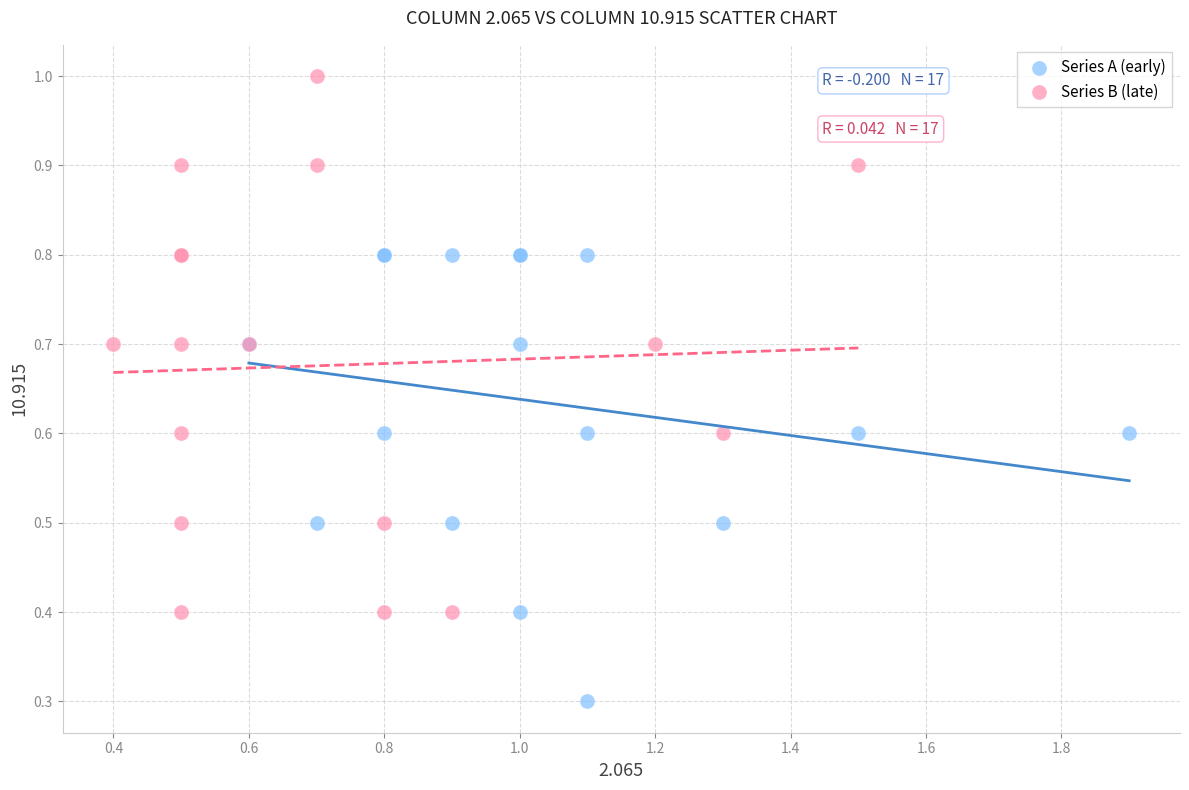

Which series contains the highest Y value?

Series B (late)